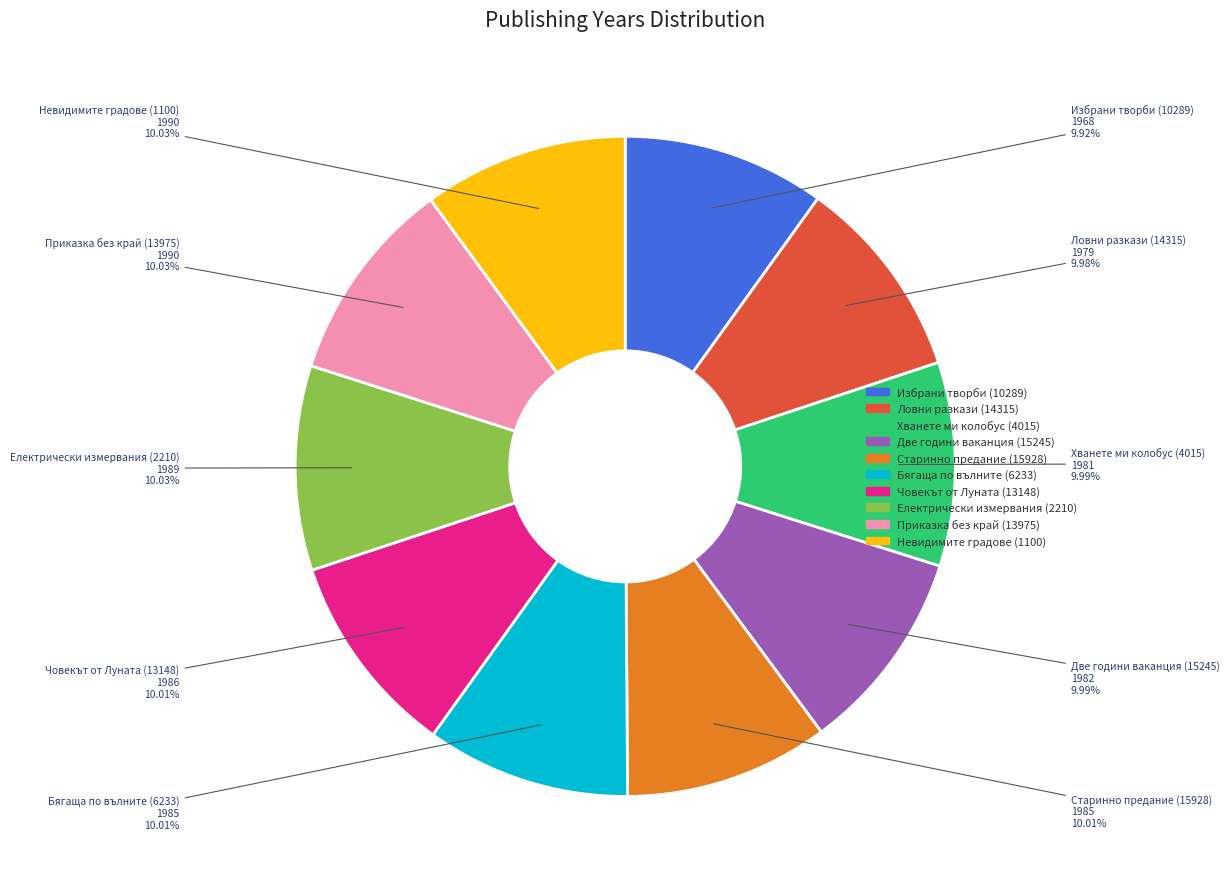

How many slices are in this pie chart?

10